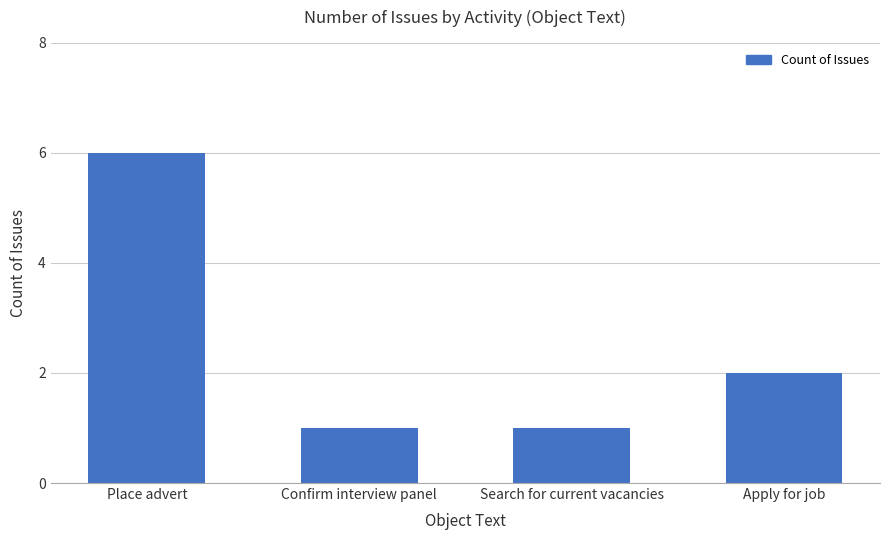

Are the bars grouped side by side (vs. stacked)?

No